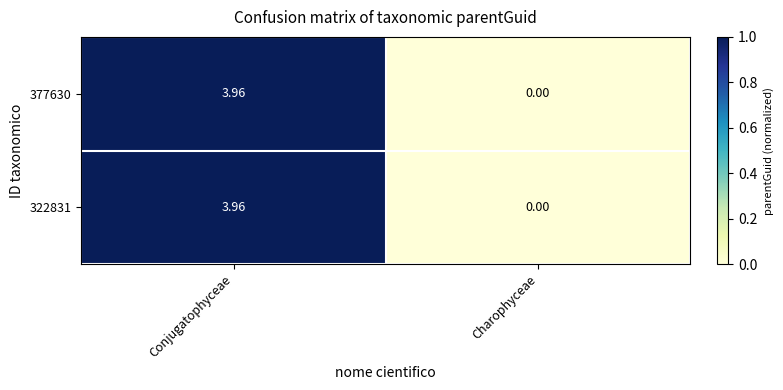

Which category has the lowest value across all series?

Charophyceae